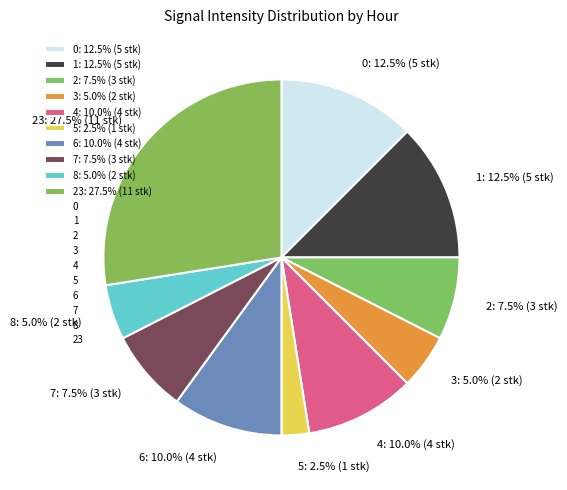

What is the largest slice in the pie chart?

23: 27.5% (11 stk)